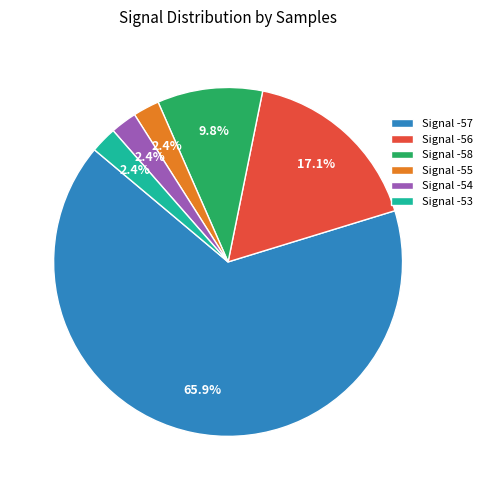

Is the sum of Signal -55 and Signal -58 greater than half?

No